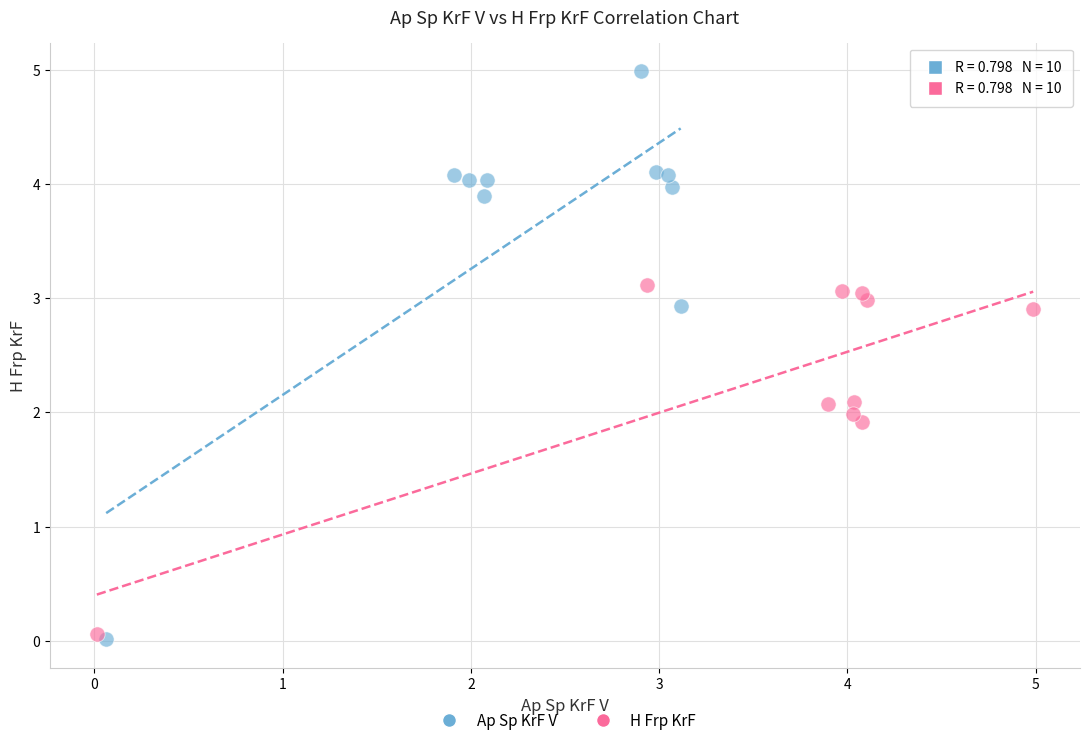

Which series contains the highest Y value?

Ap Sp KrF V